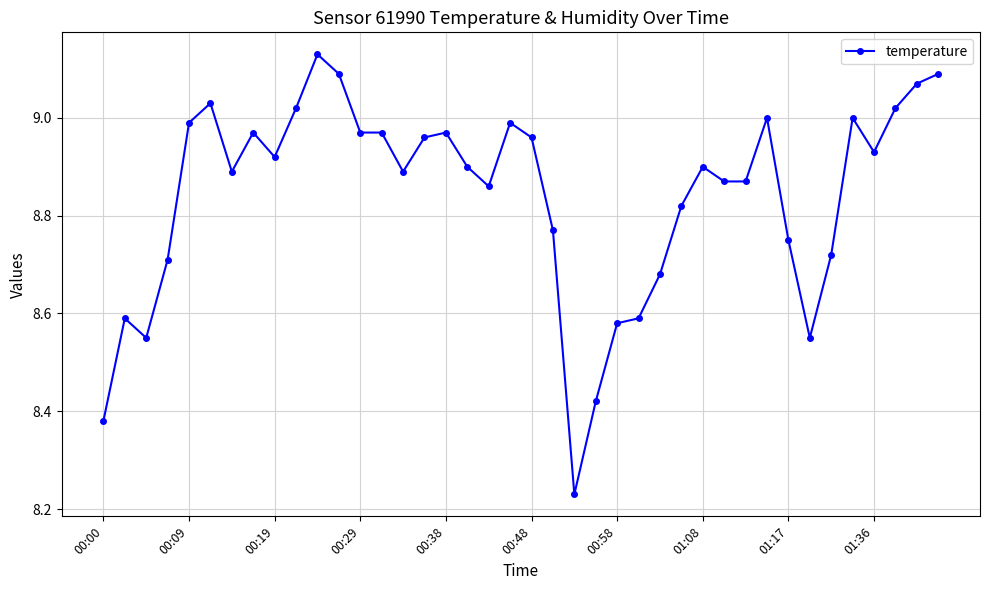

What is the difference between the second highest and minimum values?

0.9